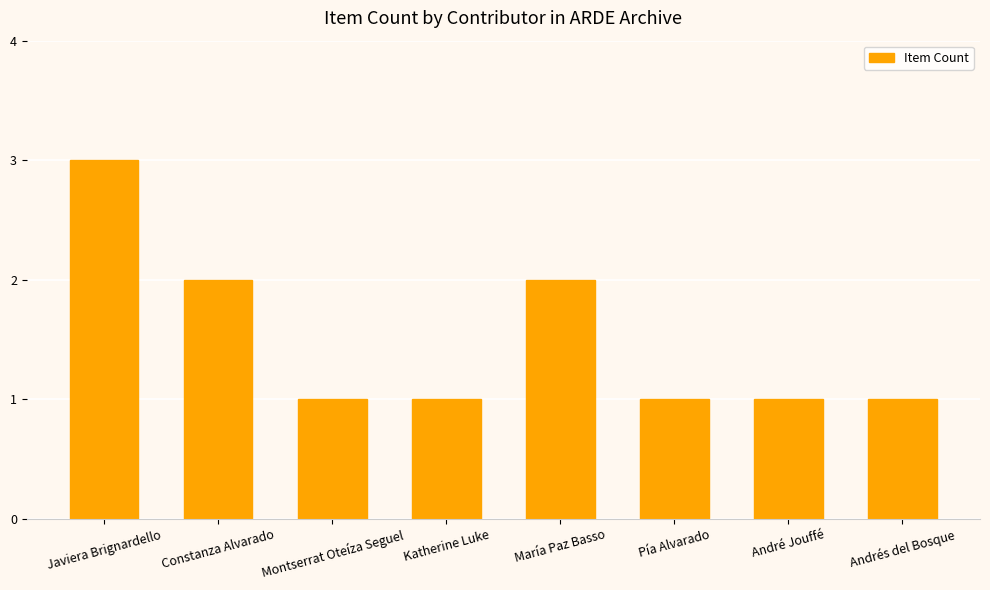

What is the value of the 1st bar from the left?

3